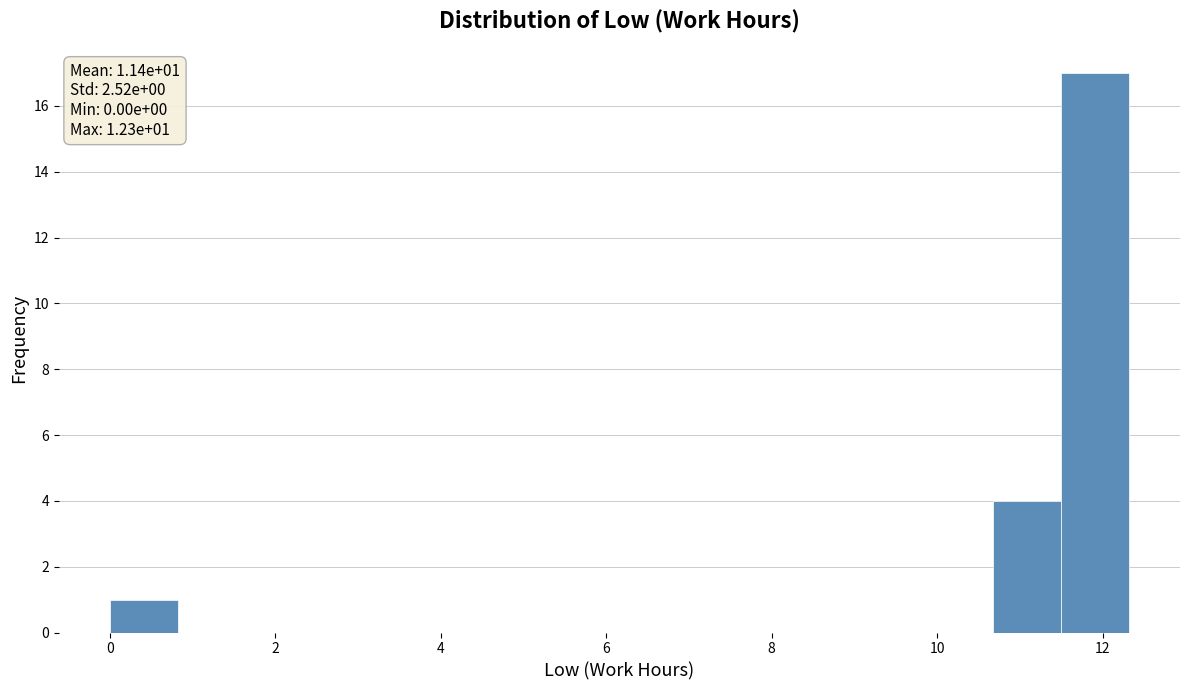

Which range on the x-axis has the tallest bar?

11.4 to 12.4